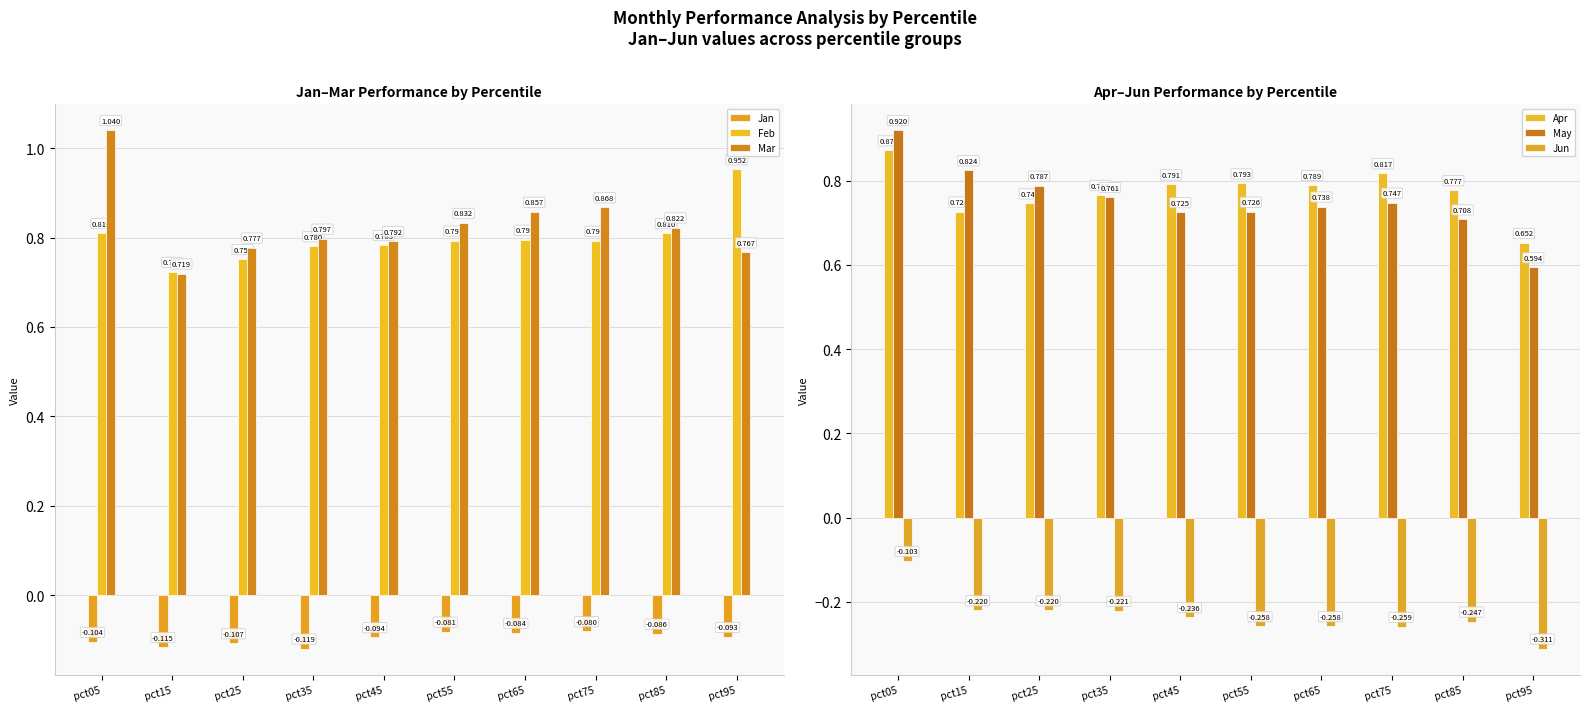

What is the average value of the May series?

0.8